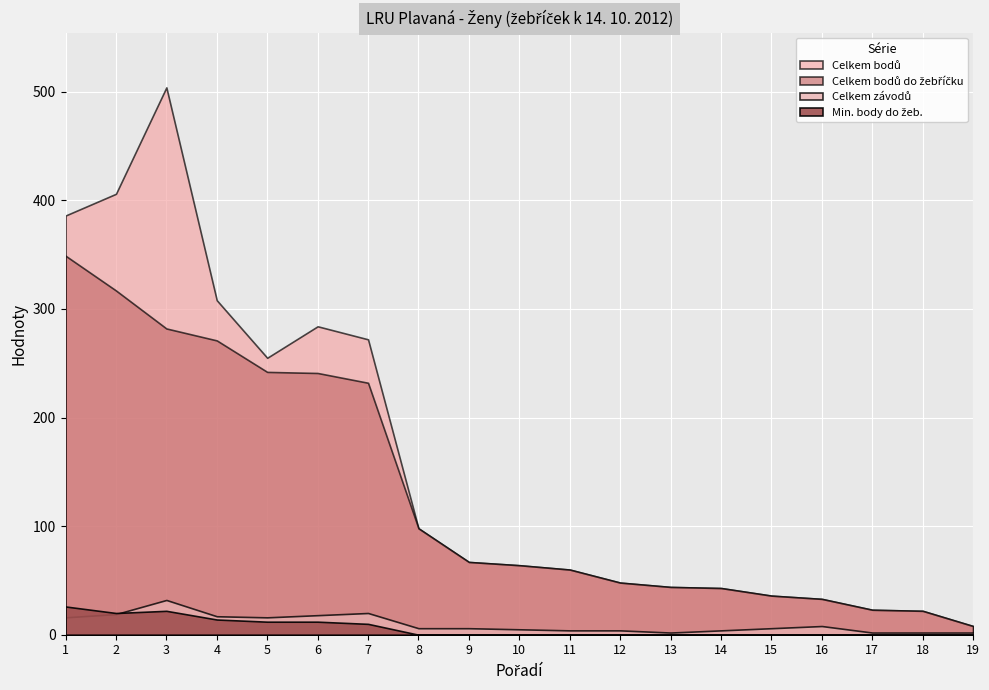

Between 5 and 8, which series saw the biggest shift?

Celkem bodů